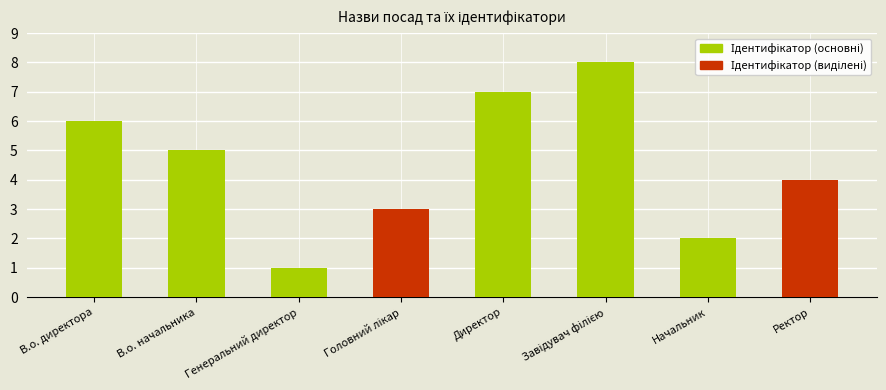

Where does the data first go above 5?

В.о. директора